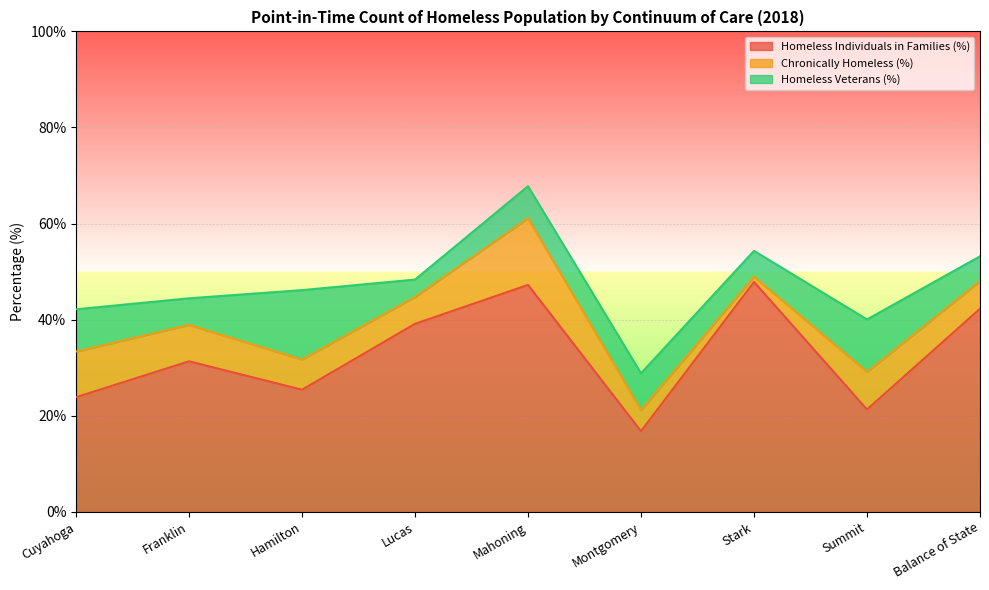

True or false: Homeless Individuals in Families (%) has more than 1 interior local peaks.

True